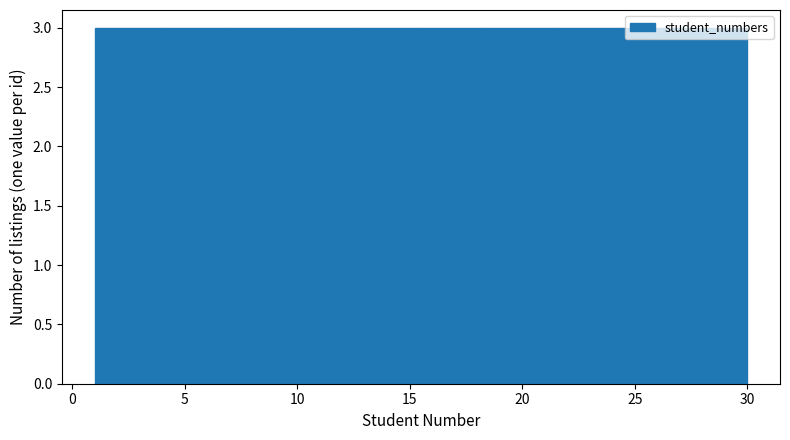

Reading left to right, list every bar in this chart as the range it spans on the x-axis followed by its height. Neither the bar edges nor the heights are printed on the chart, so give them approximately, as read against the axes.

1.0 to 3.9: 3
3.9 to 6.8: 3
6.8 to 9.7: 3
9.7 to 12.6: 3
12.6 to 15.5: 3
15.5 to 18.4: 3
18.4 to 21.3: 3
21.3 to 24.2: 3
24.2 to 27.1: 3
27.1 to 30.0: 3